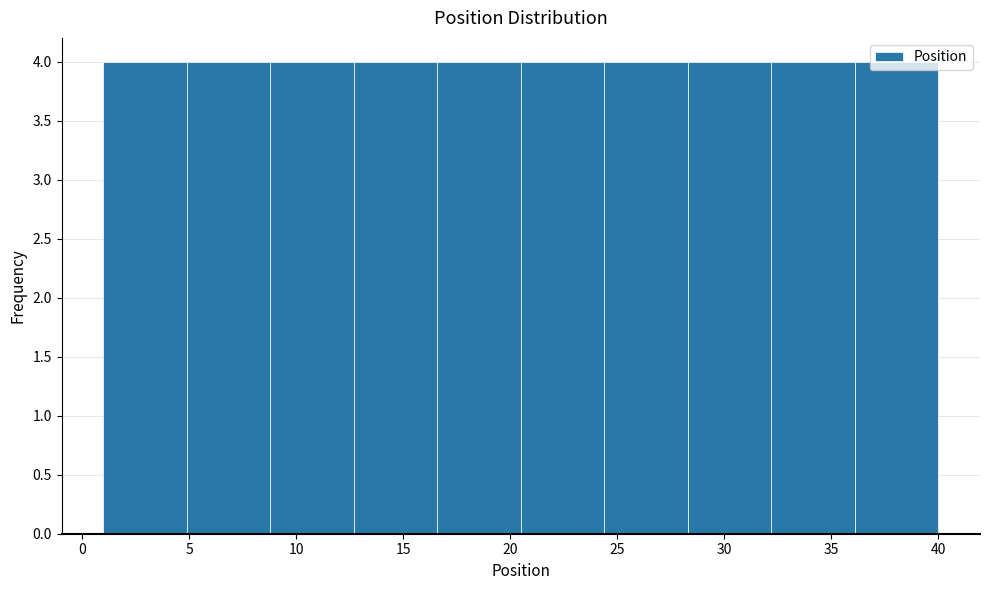

Reading left to right, list every bar in this chart as the range it spans on the x-axis followed by its height. Neither the bar edges nor the heights are printed on the chart, so give them approximately, as read against the axes.

1.0 to 4.9: 4
4.9 to 8.8: 4
8.8 to 12.7: 4
12.7 to 16.6: 4
16.6 to 20.5: 4
20.5 to 24.4: 4
24.4 to 28.3: 4
28.3 to 32.2: 4
32.2 to 36.1: 4
36.1 to 40.0: 4